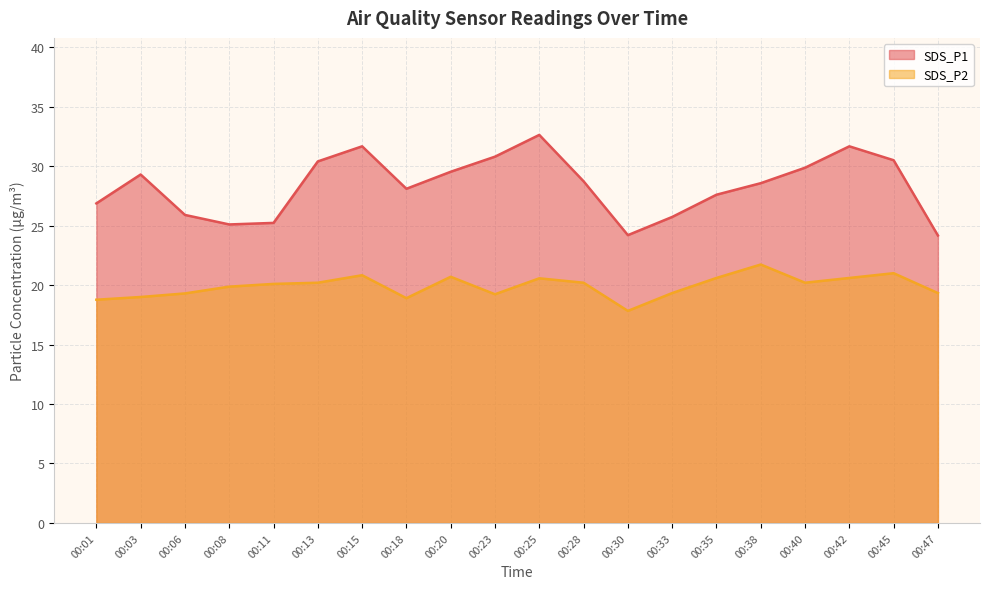

True or false: SDS_P2 and SDS_P1 cross at least once.

False